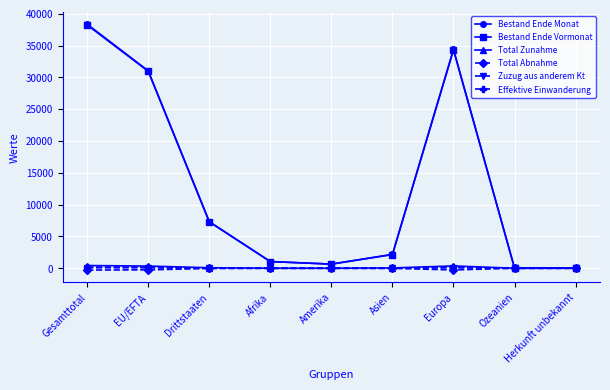

Does the chart display data point markers on the line(s)?

Yes